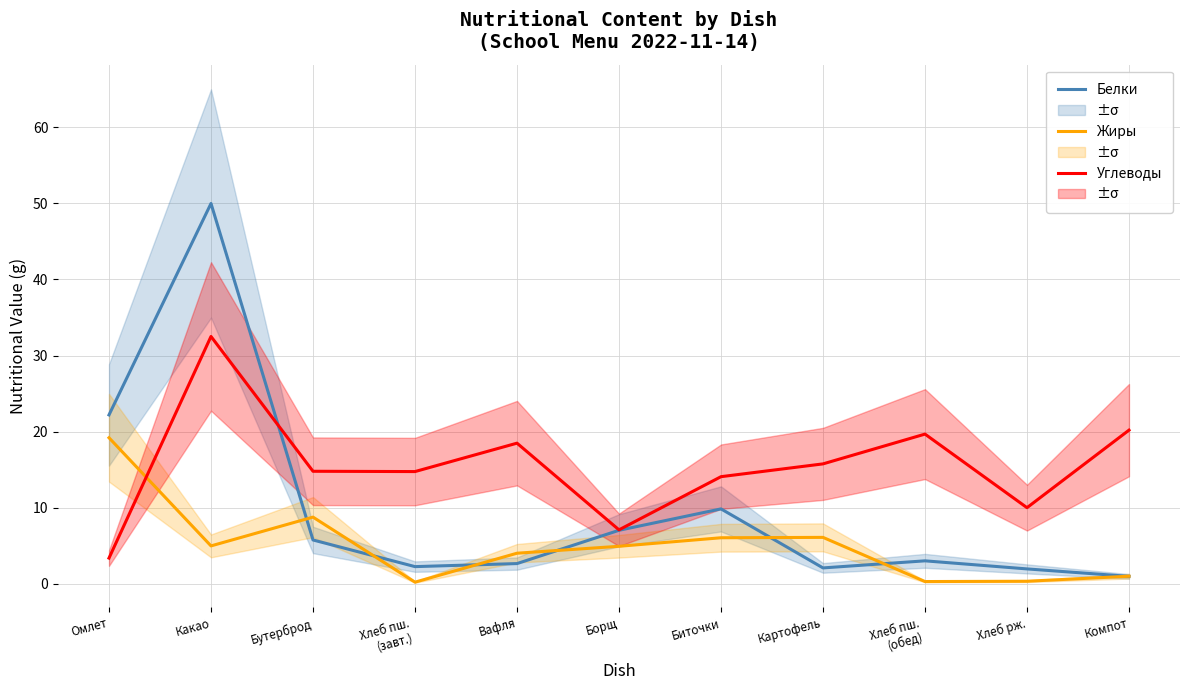

Reading right to left, what are all the values shown in this chart?

Белки: 1.0	2.0	3.0	2.1	9.9	7.0	2.7	2.3	5.8	50.0	22.2
Жиры: 1.0	0.4	0.3	6.1	6.1	5.0	4.0	0.2	8.8	5.0	19.2
Углеводы: 20.2	10.0	19.7	15.8	14.1	7.1	18.5	14.8	14.8	32.5	3.4